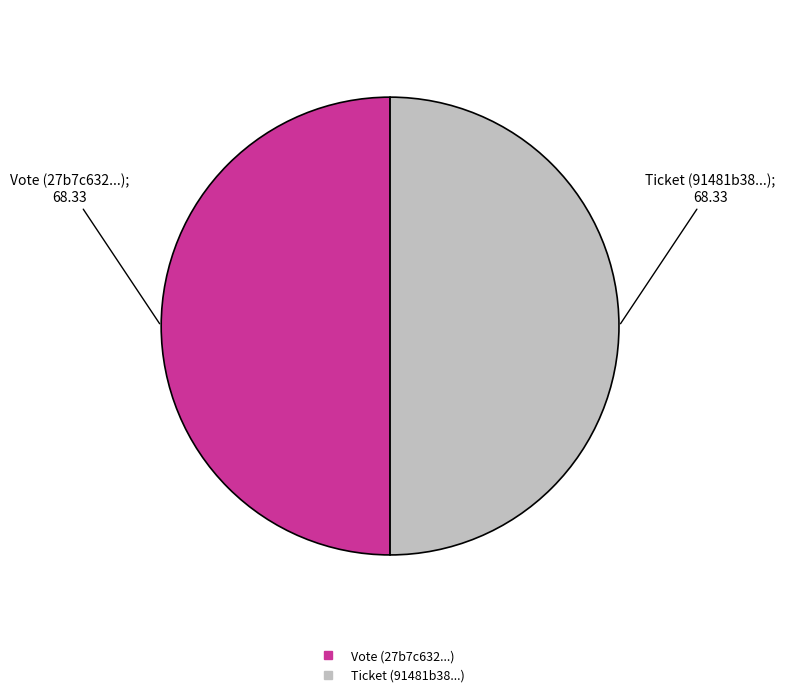

Is it true that Ticket is 50% of the pie?

True